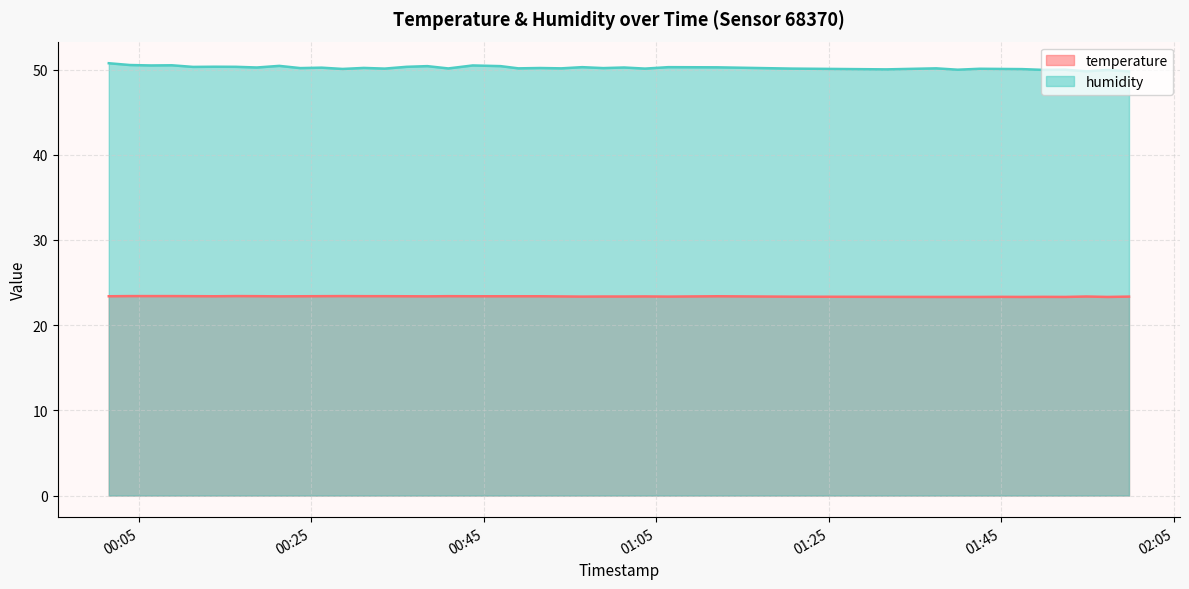

How many data points does each series have?

40